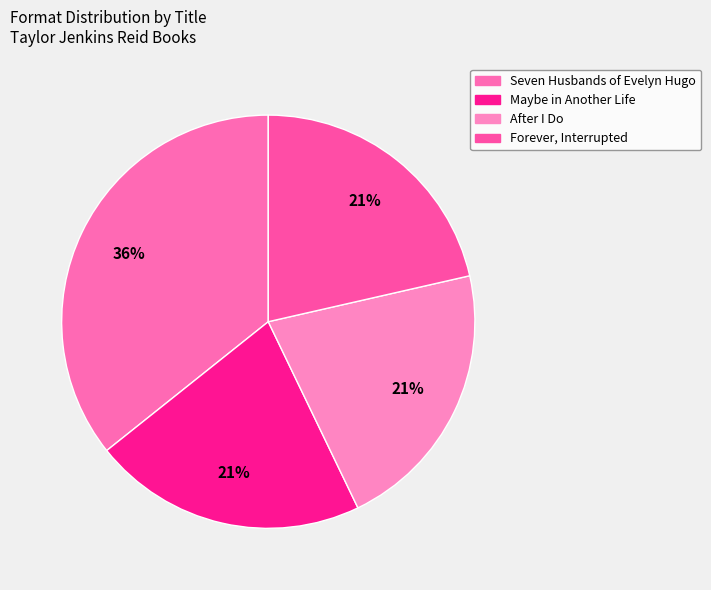

Which slice is the largest?

Seven Husbands of Evelyn Hugo